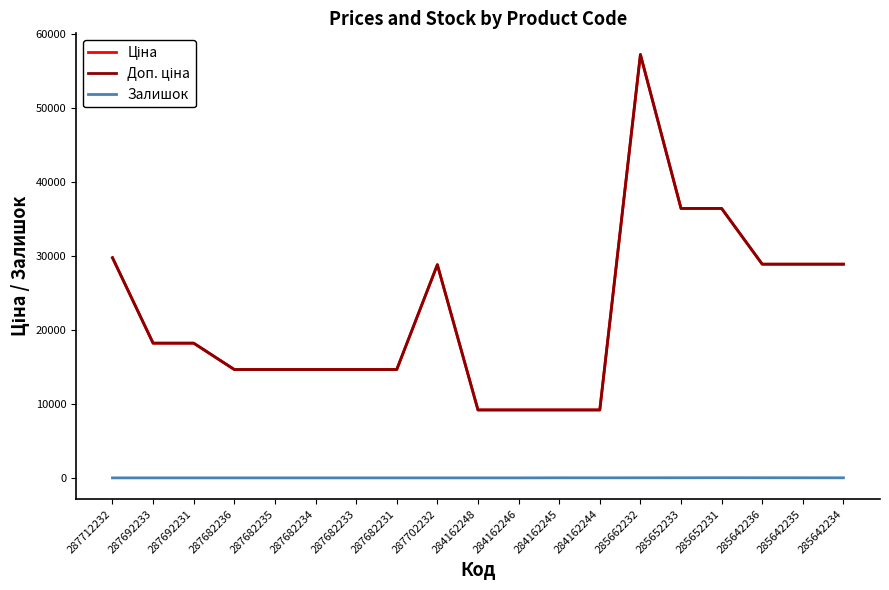

Is it true that Ціна equals 17376.4 at 285642235?

False